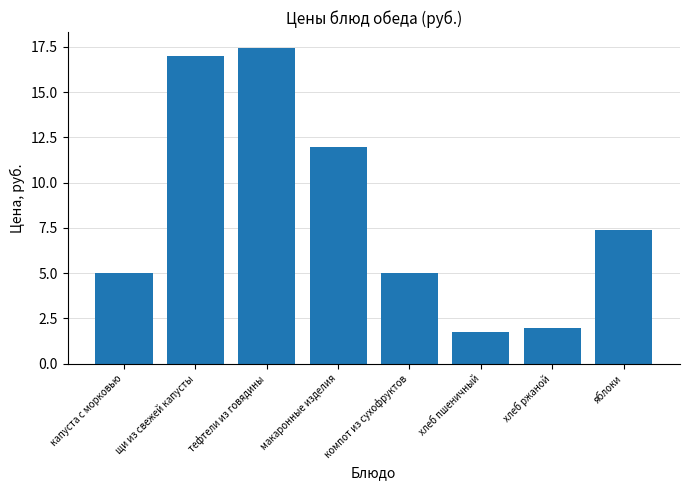

What is the label of the 1st bar from the left?

капуста с морковью